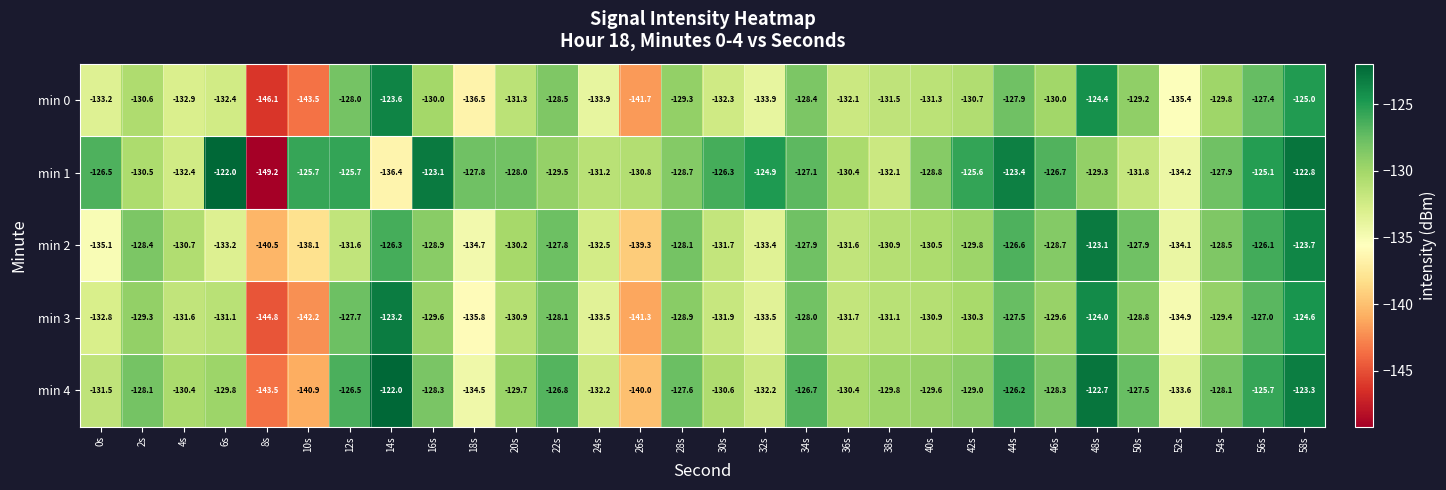

Rank the series at 16s from lowest to highest value.

min 0, min 3, min 2, min 4, min 1